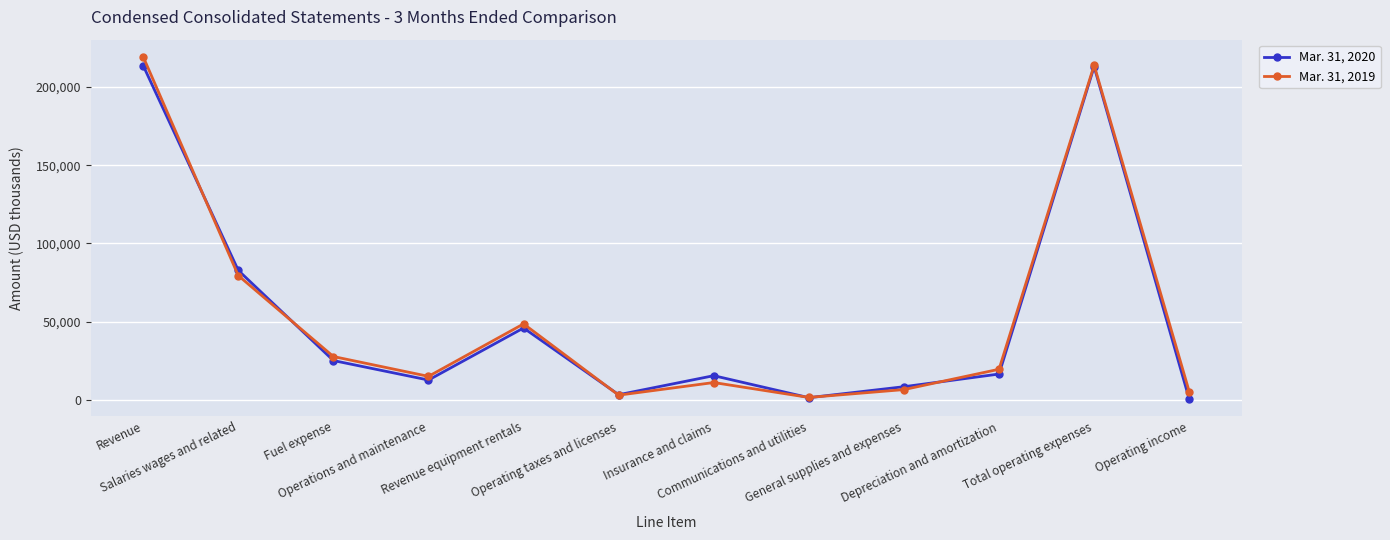

Read the Mar. 31, 2019 value at Fuel expense.

27832